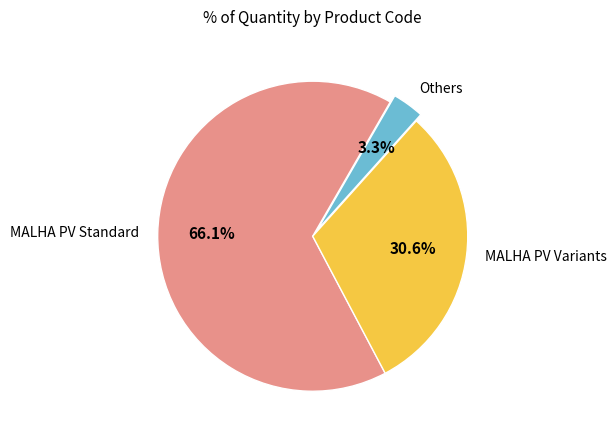

What portion of the pie excludes Others?

96.7%